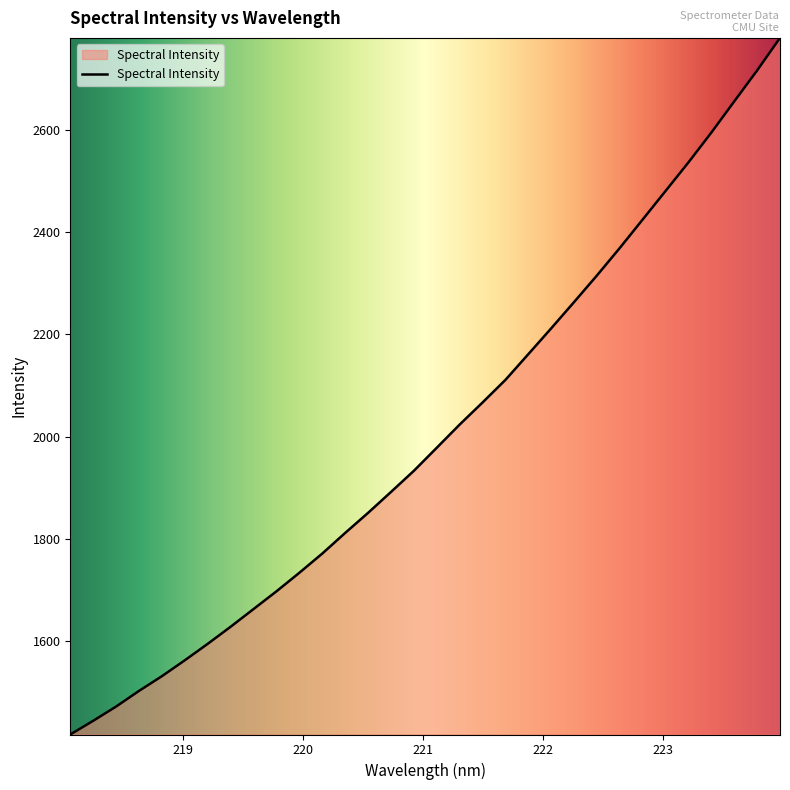

What is the difference between the maximum and minimum values?

1360.8